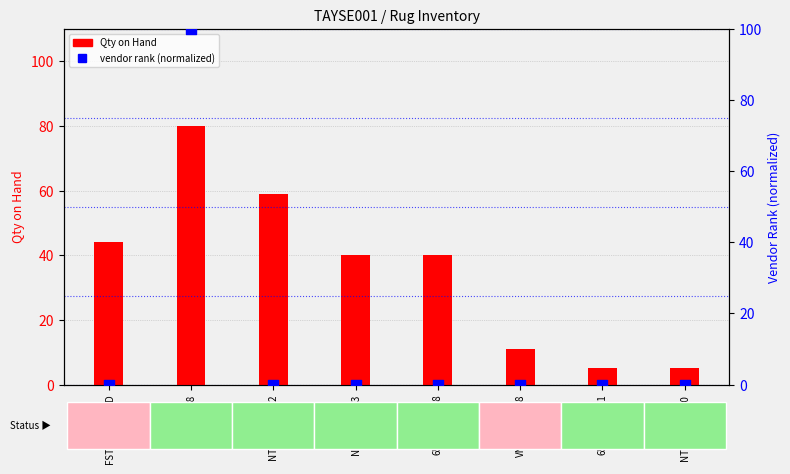

What is the total value across all series at VND1714_5x8?

11